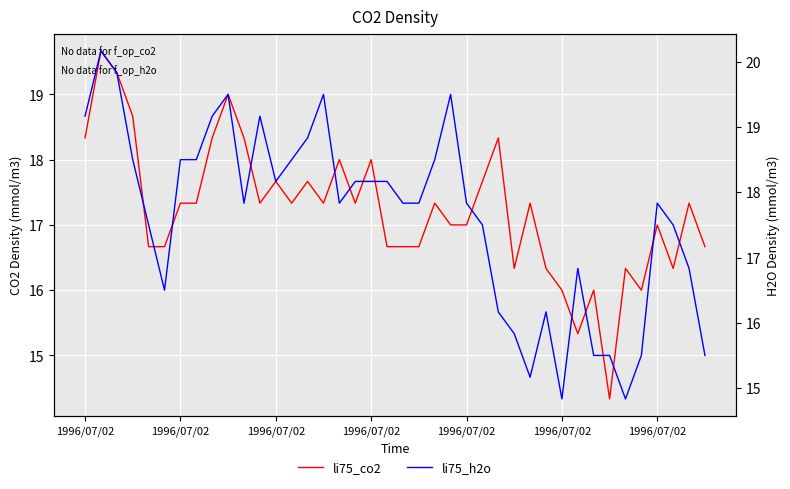

What is the smallest value displayed?

14.3